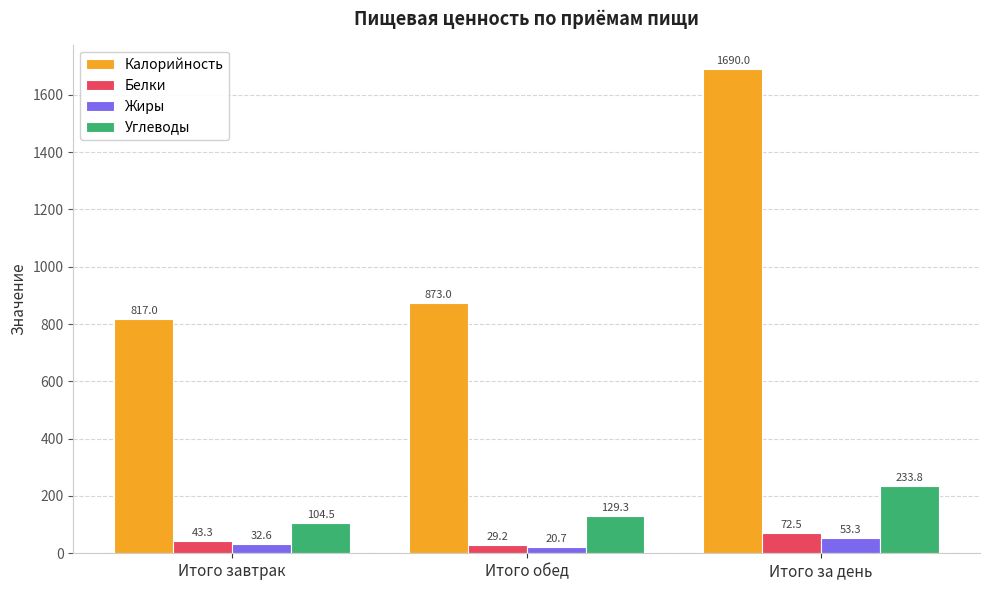

At how many categories does at least one series exceed 44?

3